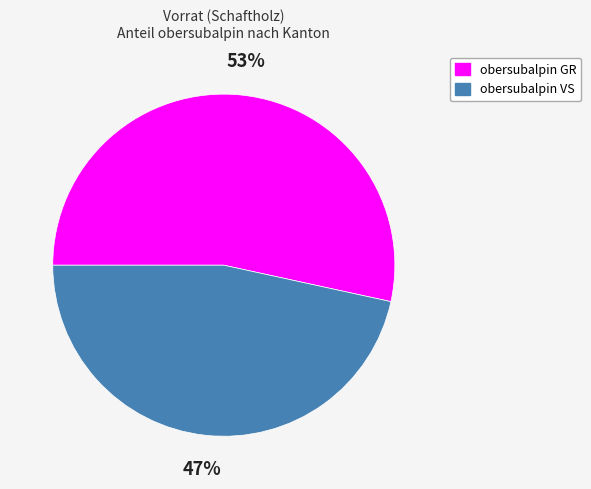

Is obersubalpin GR the majority of the pie?

Yes